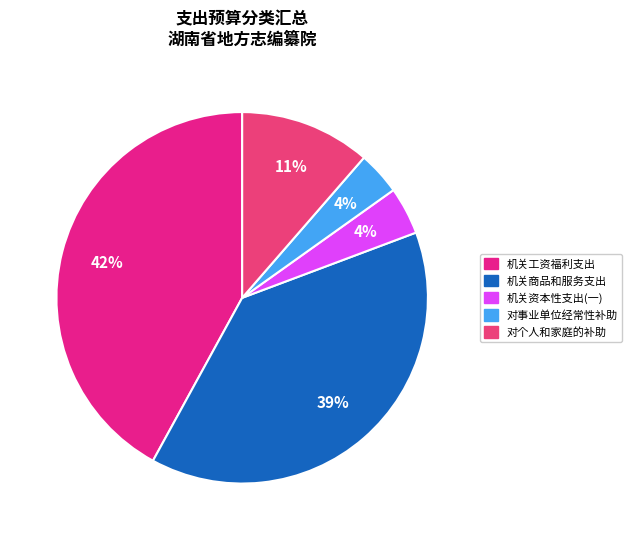

To the nearest percent, what is the difference between the largest and smallest slice percentages?

38%